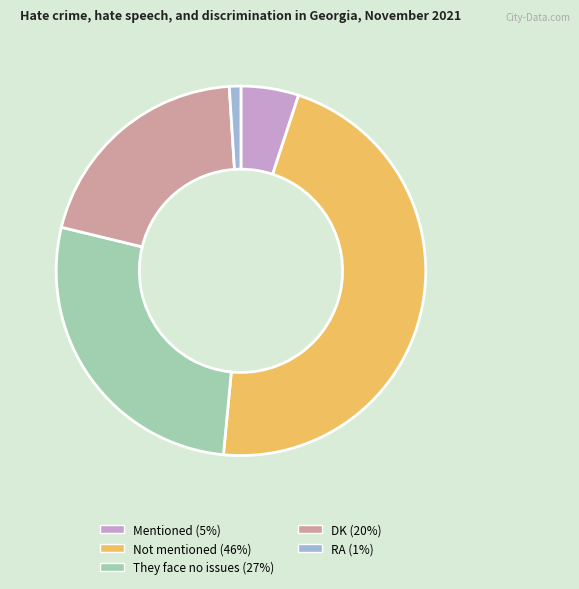

Is the sum of DK and They face no issues greater than half?

No